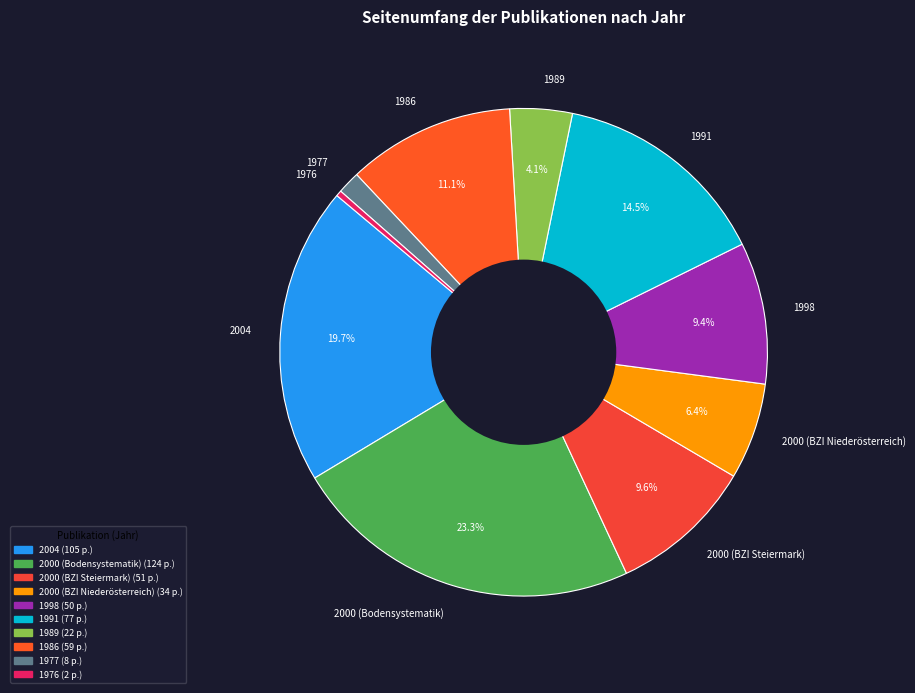

What percentage is the 2000 (Bodensystematik) slice, to the nearest percent?

24%